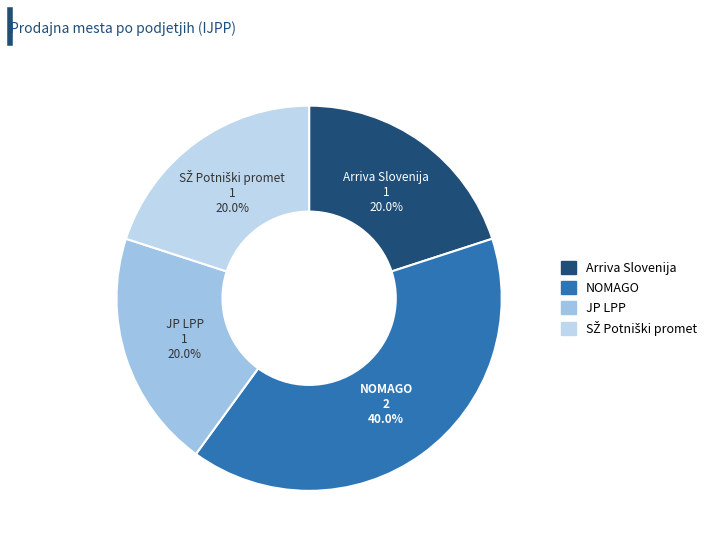

How many slices are in this pie chart?

4